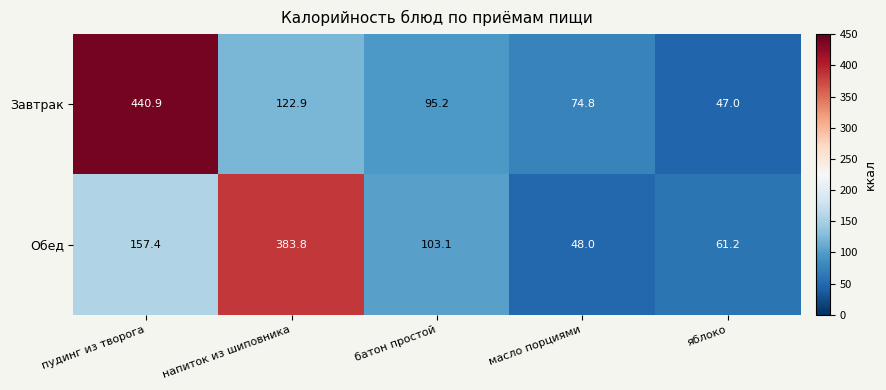

Reading left to right, extract all data points from this chart.

Завтрак: пудинг из творога=440.9	напиток из шиповника=122.9	батон простой=95.2	масло порциями=74.8	яблоко=47.0
Обед: пудинг из творога=157.4	напиток из шиповника=383.8	батон простой=103.1	масло порциями=48.0	яблоко=61.2